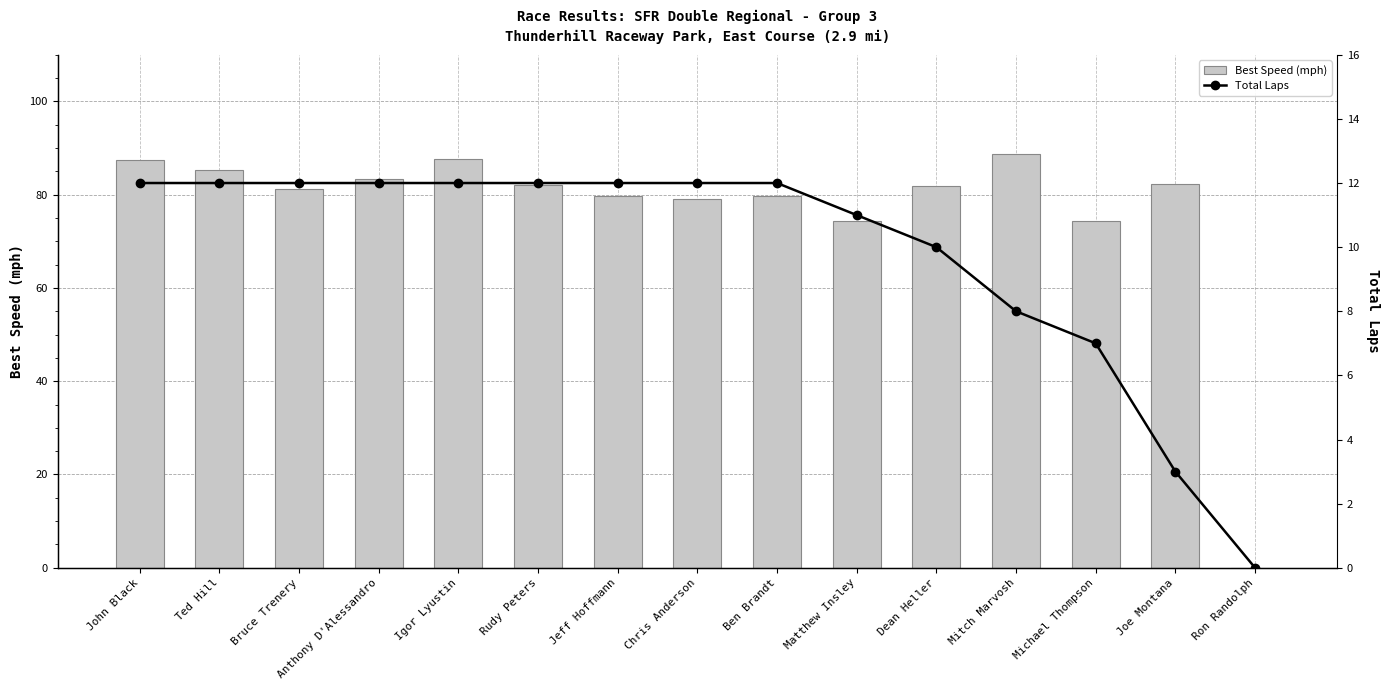

What is the label of the 8th bar from the left?

Chris Anderson